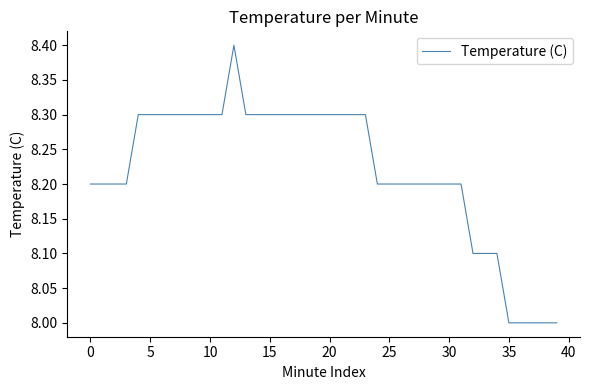

What is the maximum value shown in the chart?

8.4